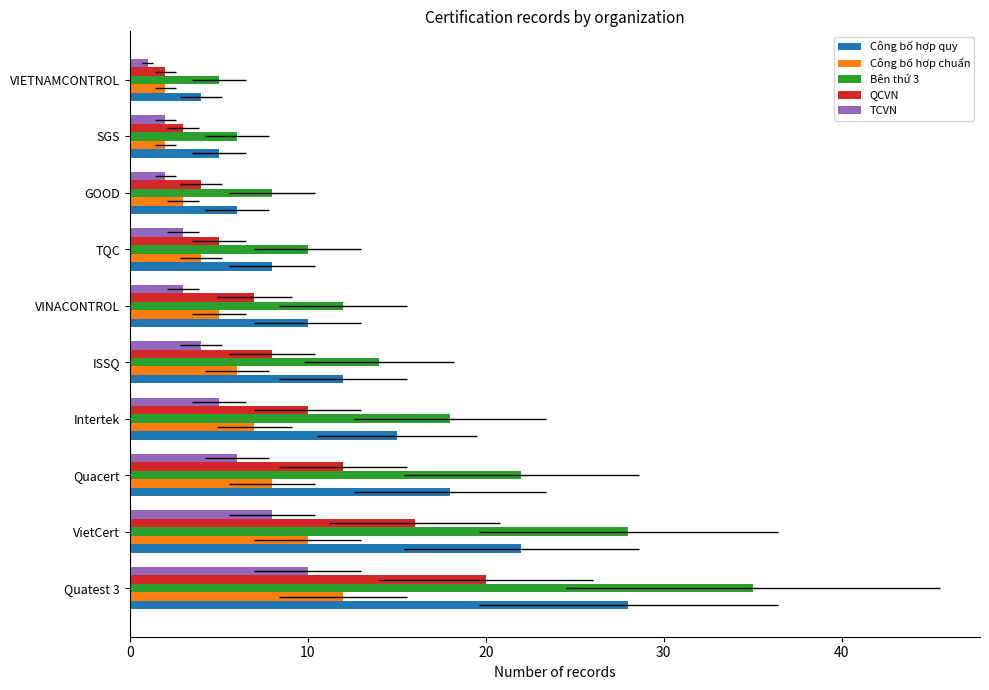

The value of Công bố hợp quy at Quacert is 30. True or false?

False